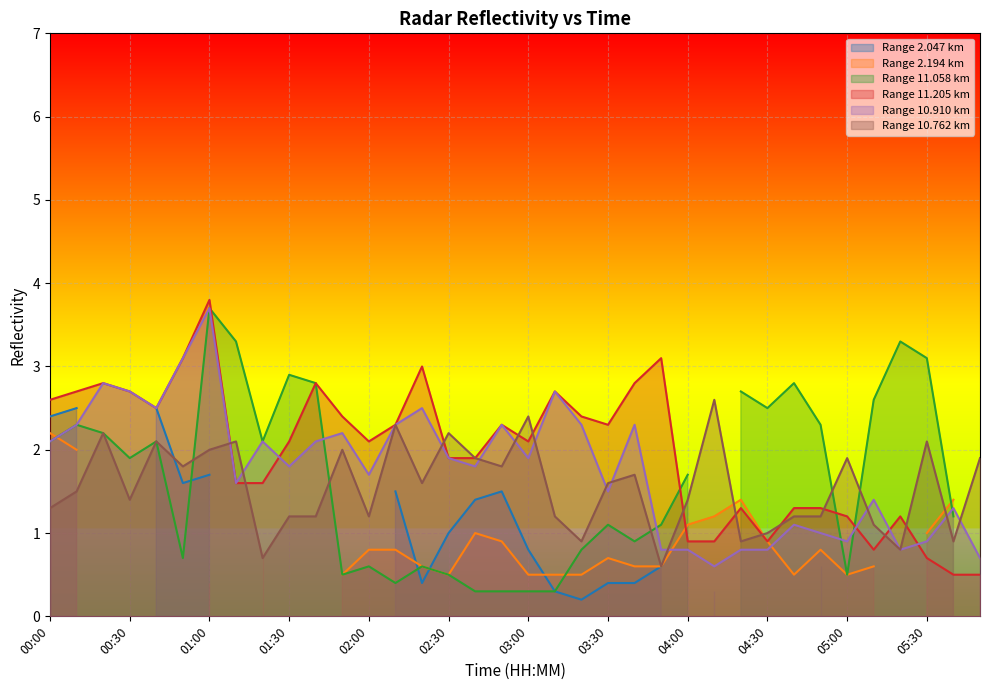

In  11.205, how many points are lower than both neighbors (excluding endpoints)?

6